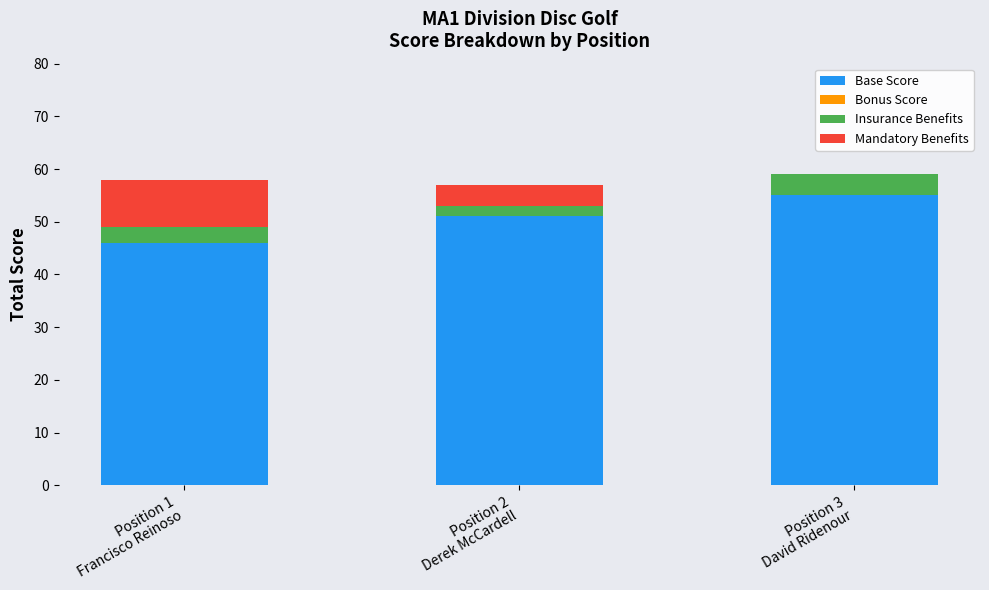

What is the highest value of the Base Score series?

55